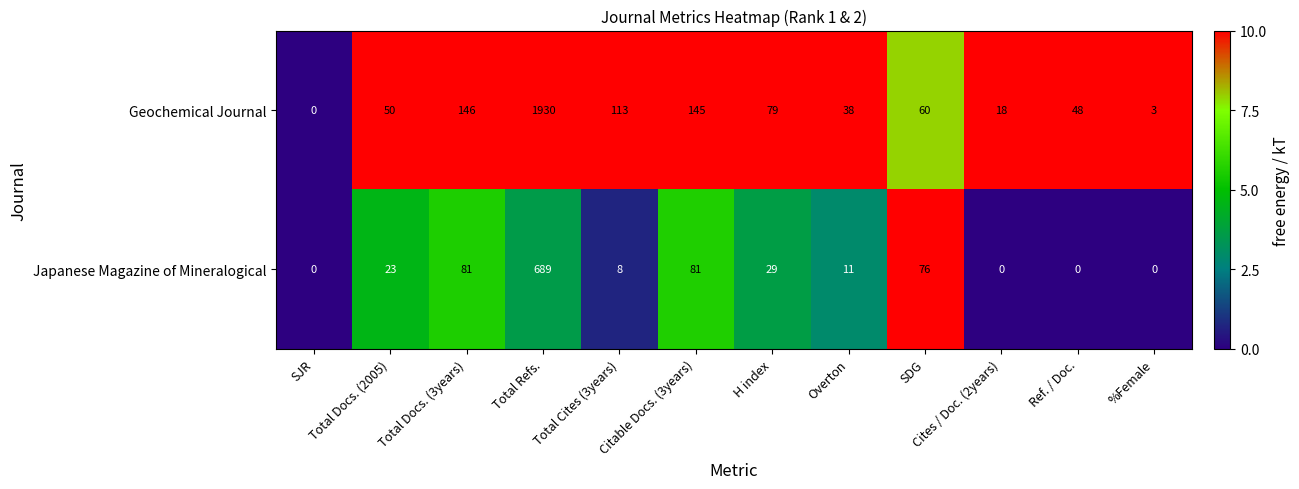

How many positive values does the Japanese Magazine of Mineralogical series have?

8